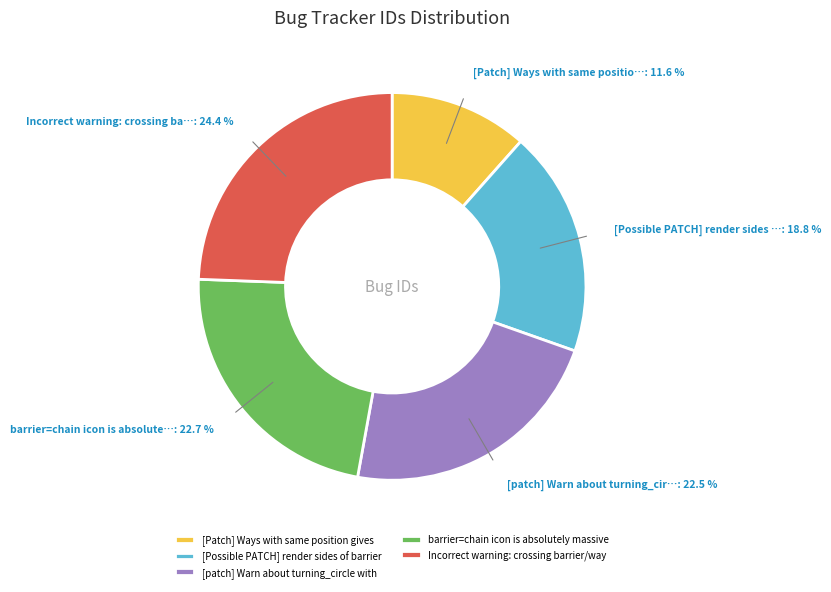

Is there a majority slice in this chart?

No